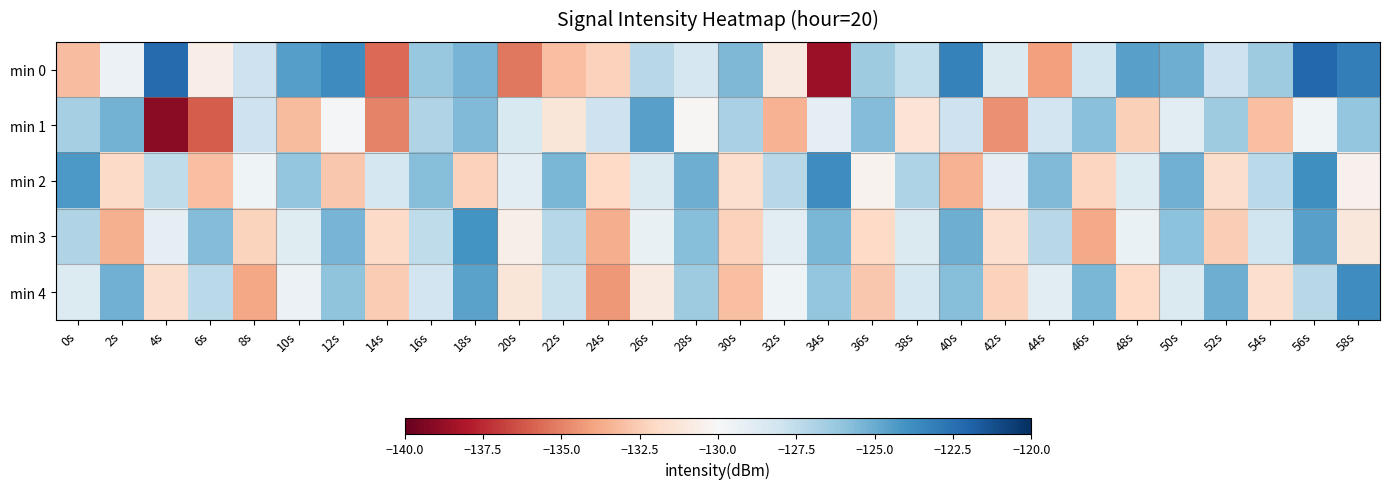

At 34s, list the series in order from largest to smallest.

min 2, min 3, min 4, min 1, min 0